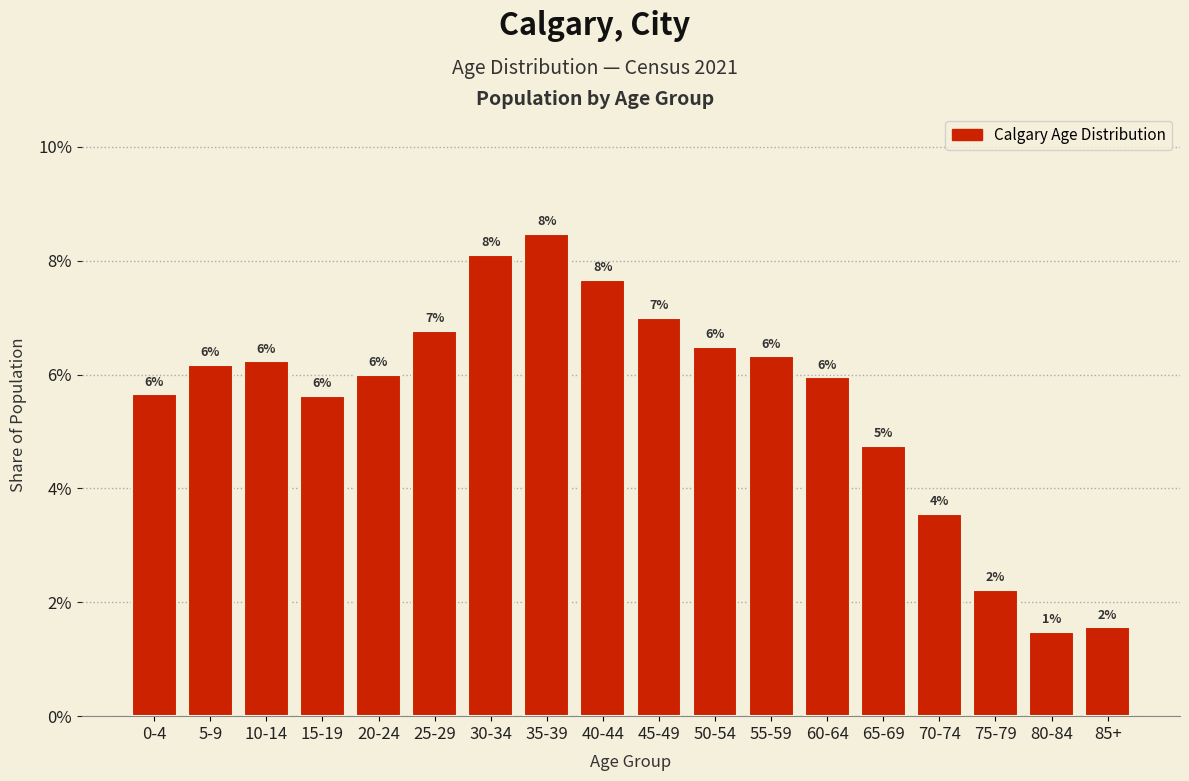

Are the bars horizontal?

No